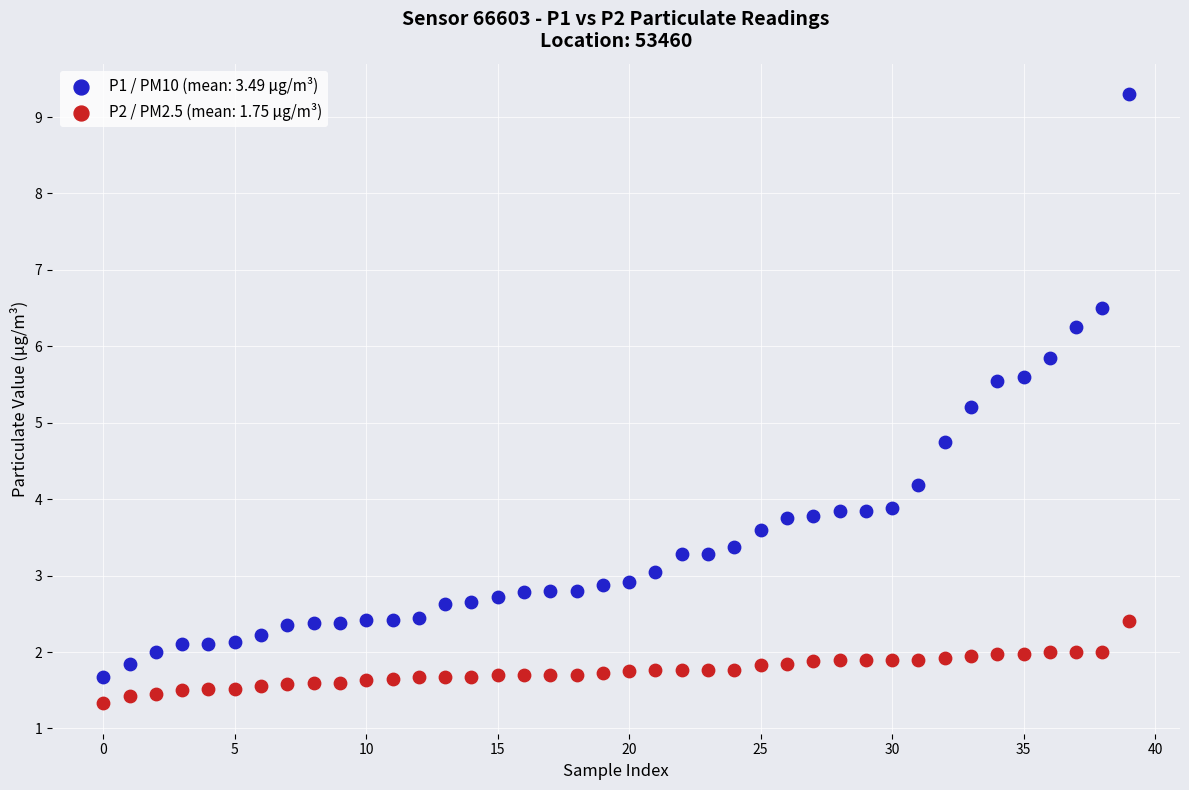

Across all data points, what is the range of Y values (max minus min)?

8.0